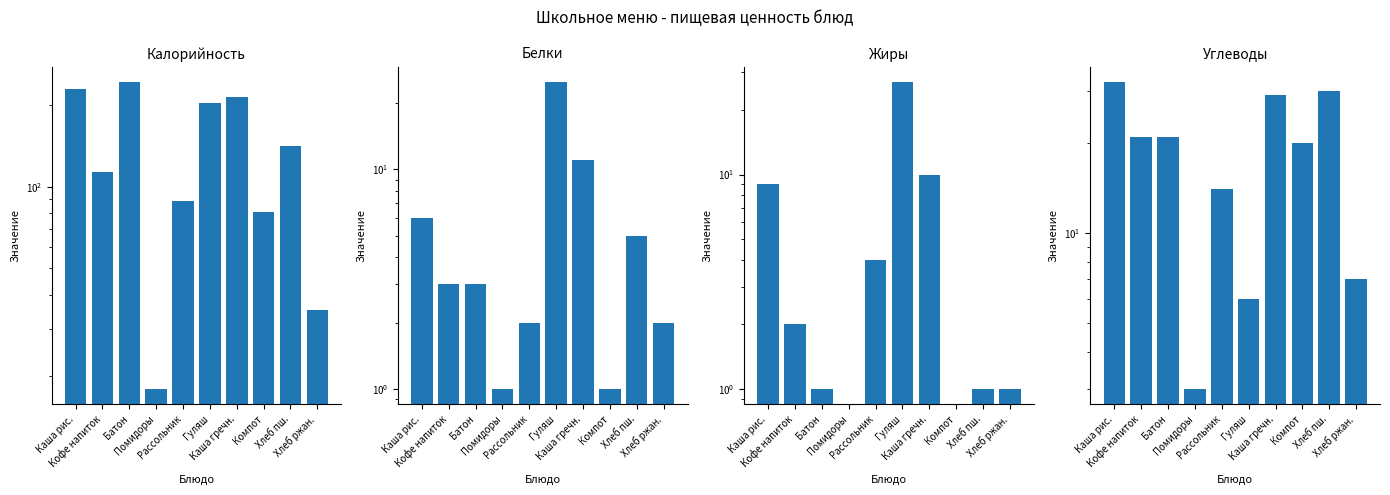

Read the Жиры value at Рассольник.

4.0